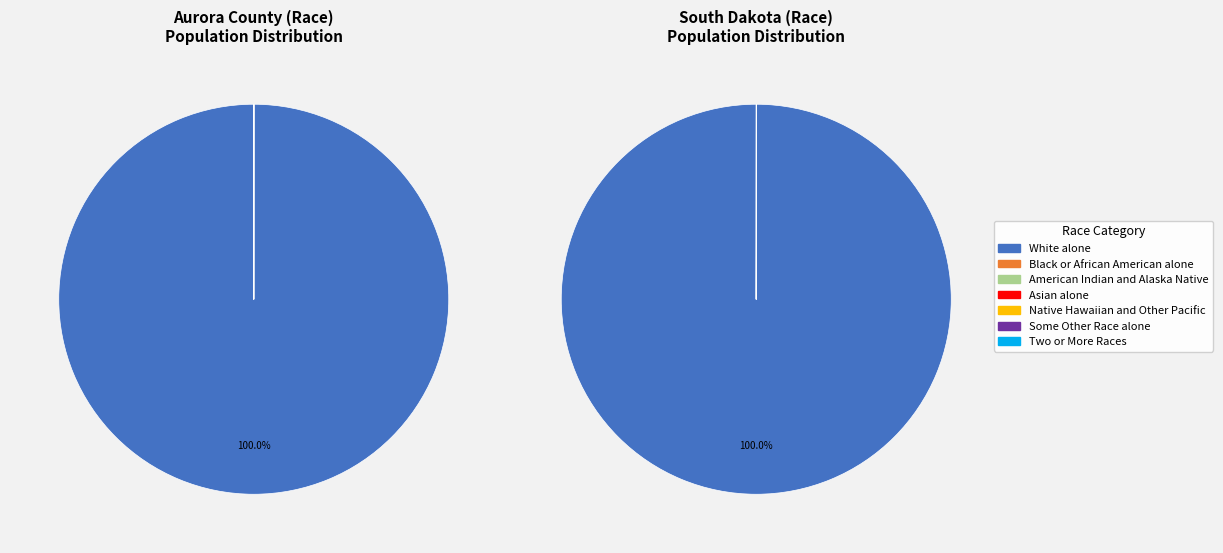

What percentage is NOT represented by Some Other Race alone?

100.0%